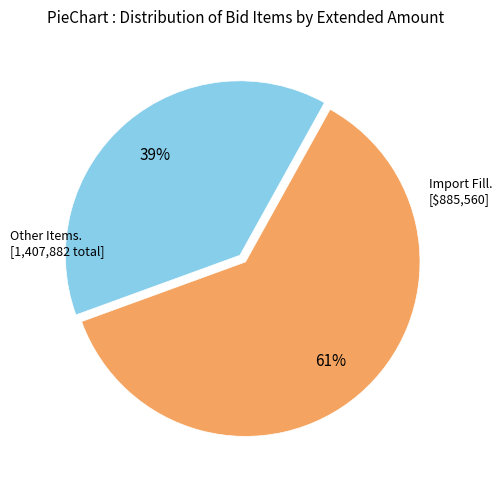

Is there any slice that represents more than half of the pie?

Yes